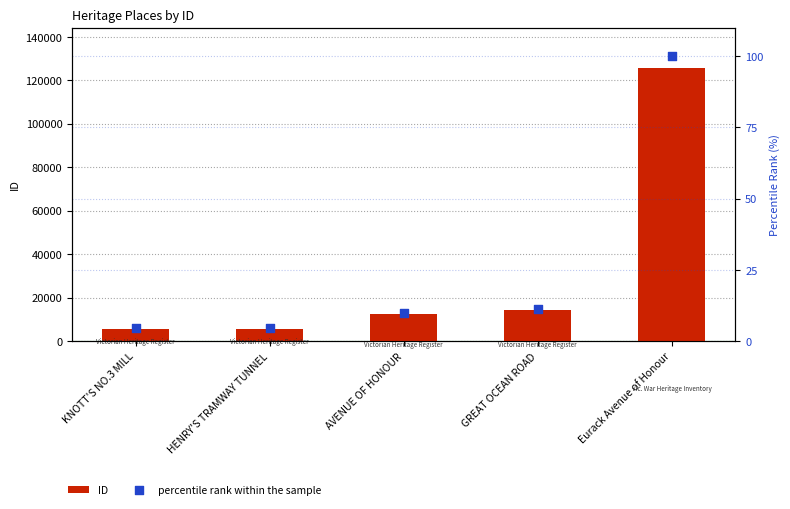

Is the value of ID at AVENUE OF HONOUR greater than the value of percentile rank within the sample at KNOTT'S NO.3 MILL?

Yes